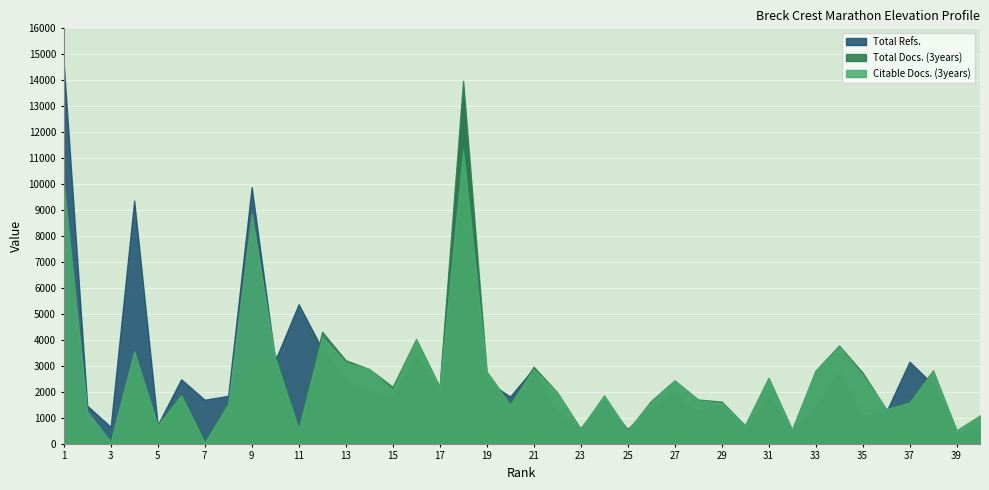

True or false: Total Docs. (3years) and Total Refs. intersect in this chart.

False